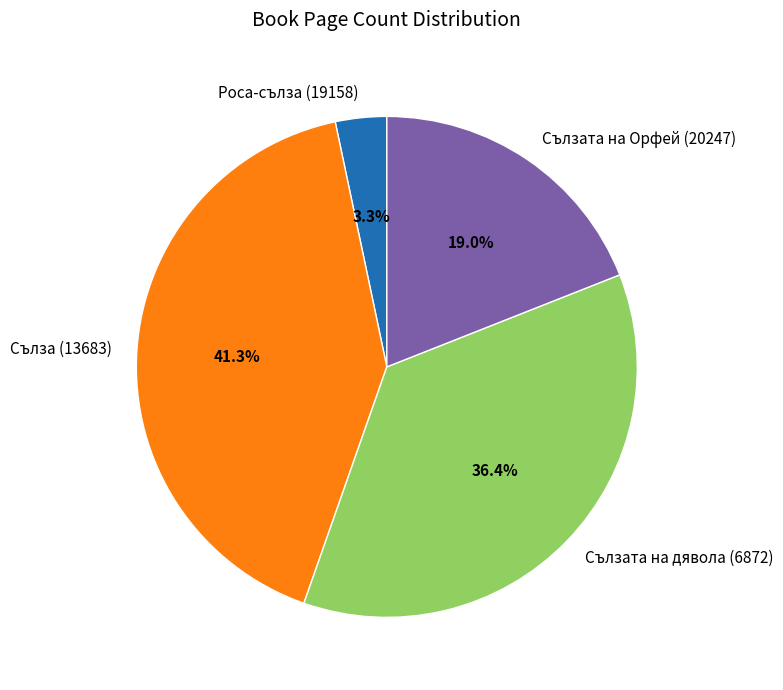

Is there a majority slice in this chart?

No